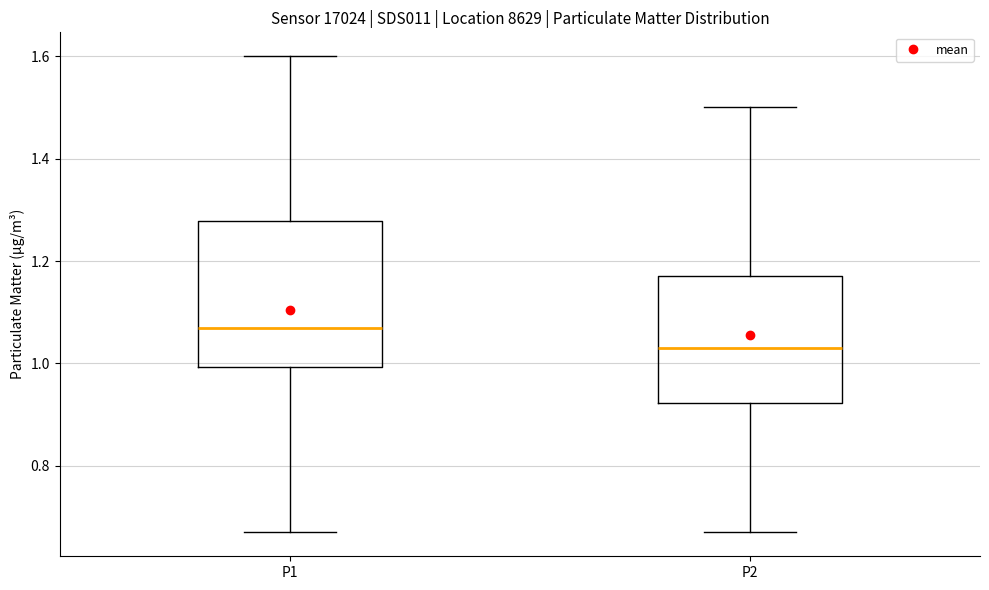

Comparing the boxes themselves (not the whiskers), which one is the tallest?

P1